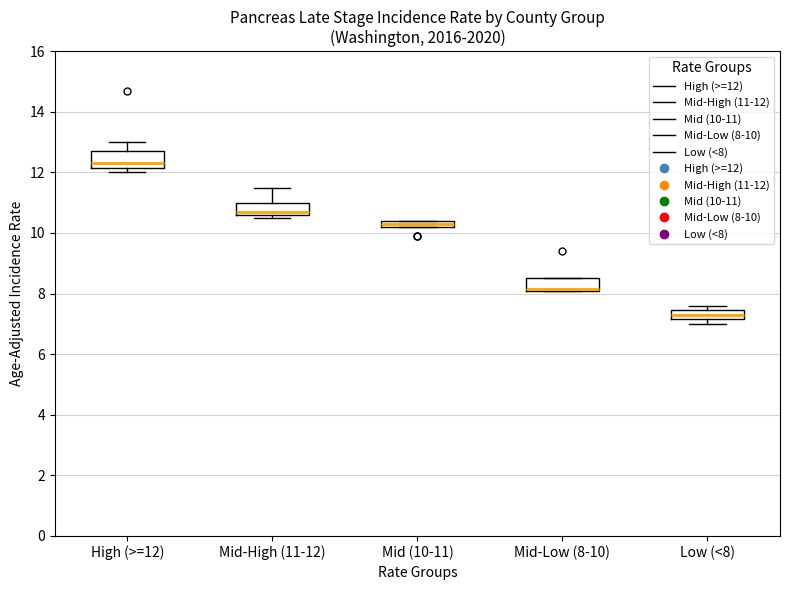

Where is the upper edge of the box for Mid-Low (8-10) on the y-axis? The values are not printed on the chart, so give them approximately, as read against the axis.

8.6